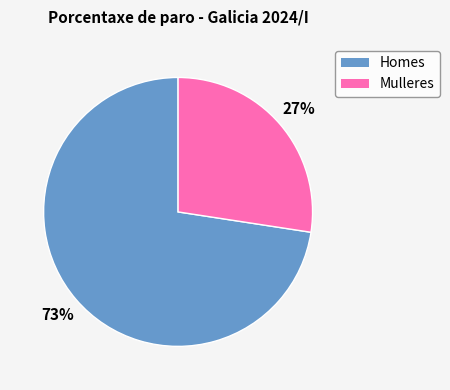

True or false: Mulleres accounts for 27% of the total.

True